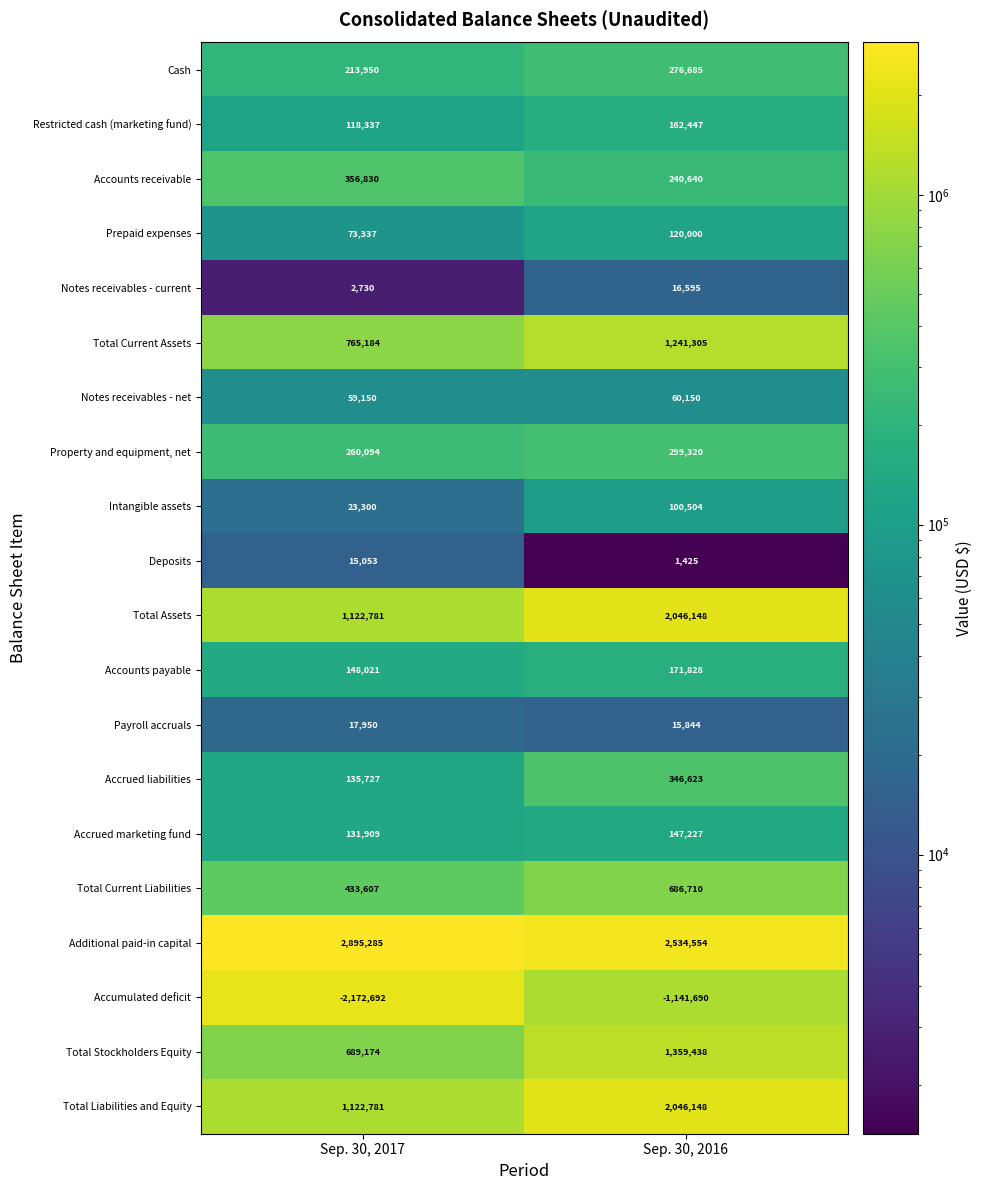

What is the sum of all Total Liabilities and Equity values?

3168929